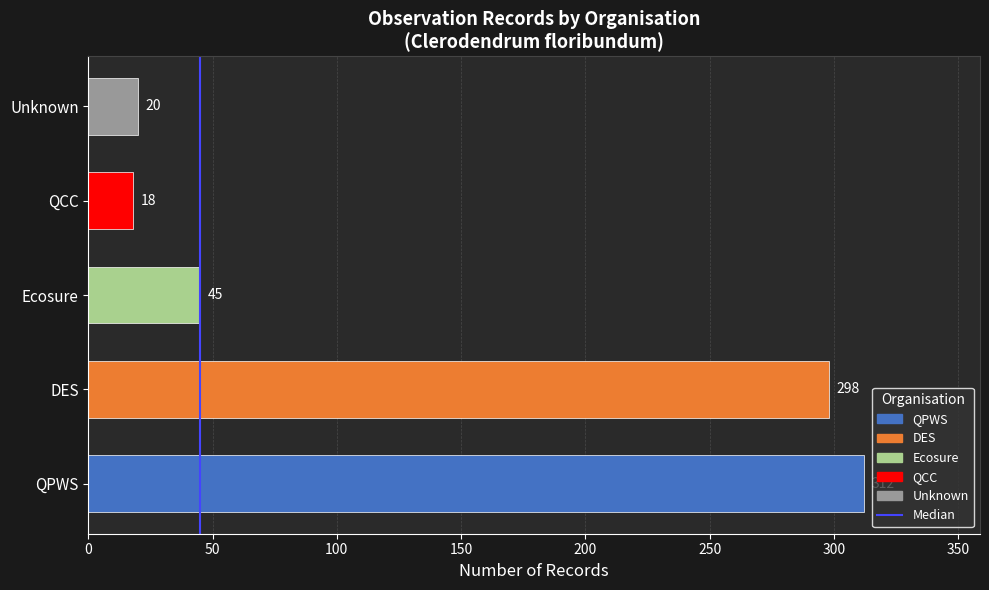

List the labels in order of value, largest first.

QPWS, DES, Ecosure, Unknown, QCC